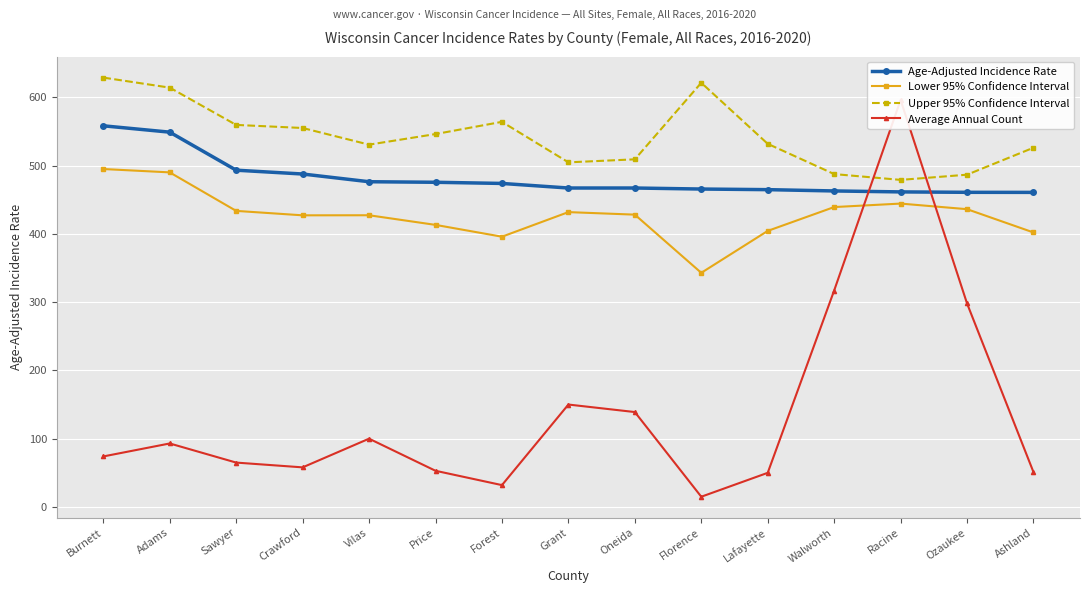

What are all the series names shown in the legend?

Age-Adjusted Incidence Rate, Lower 95% Confidence Interval, Upper 95% Confidence Interval, Average Annual Count